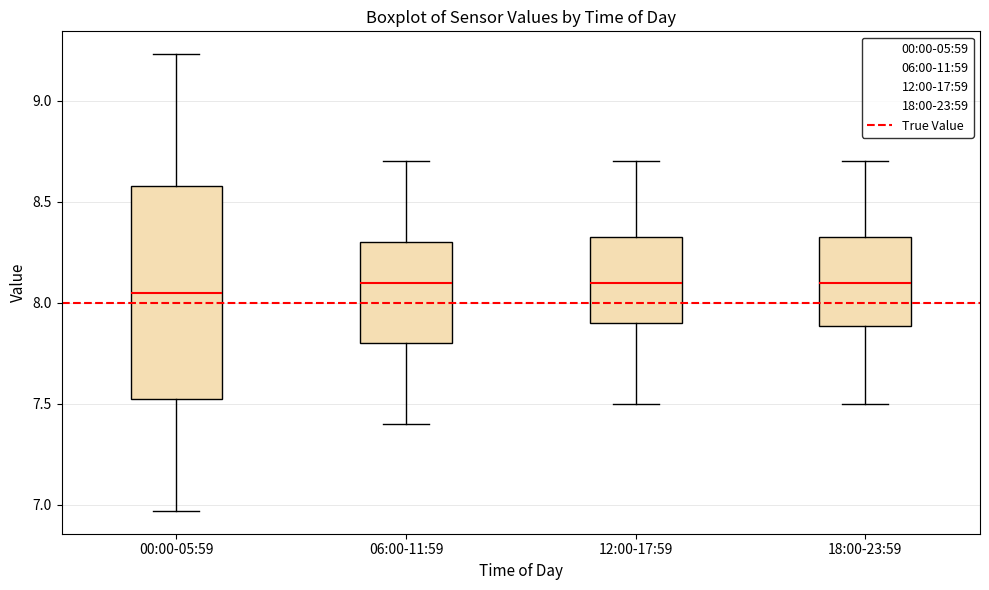

Comparing the boxes themselves (not the whiskers), which one is the tallest?

00:00-05:59